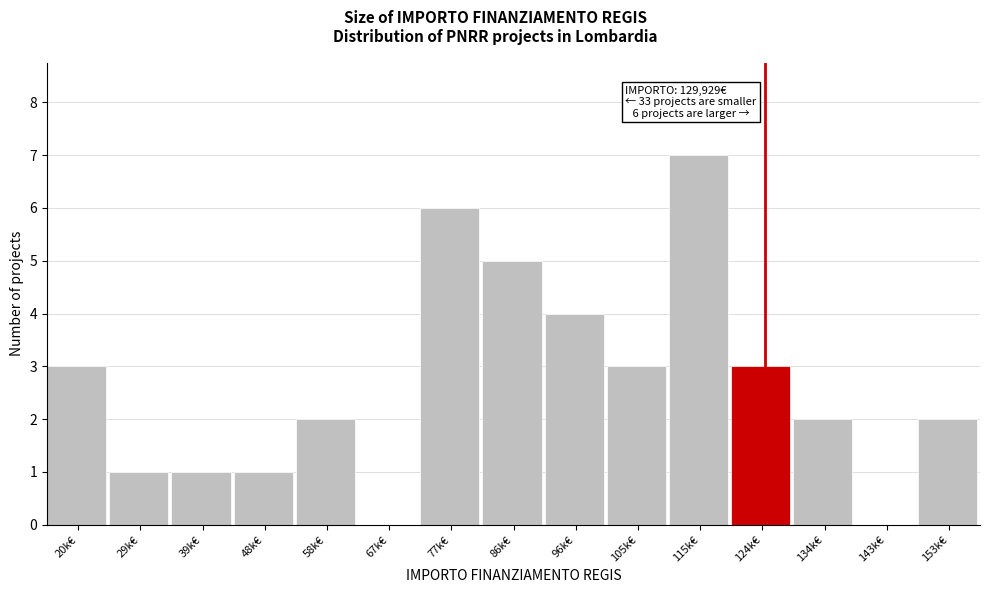

Reading left to right, transcribe all the data shown in this chart.

20k€=3	29k€=1	39k€=1	48k€=1	58k€=2	67k€=0	77k€=6	86k€=5	96k€=4	105k€=3	115k€=7	124k€=3	134k€=2	143k€=0	153k€=2